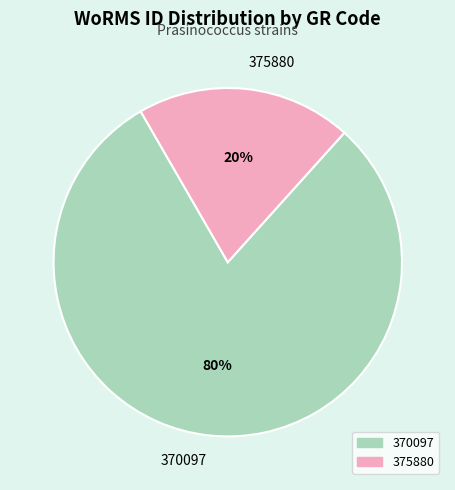

Count the number of slices in the pie.

2